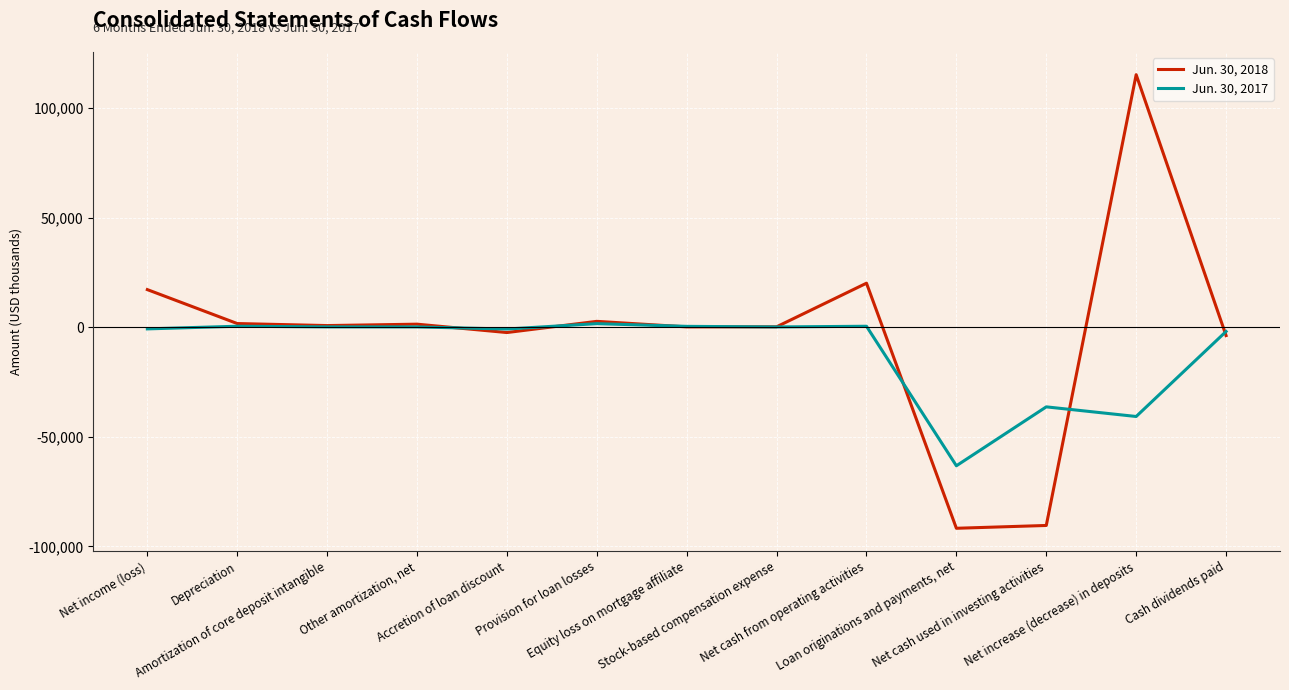

Which series has the widest spread of values?

Jun. 30, 2018